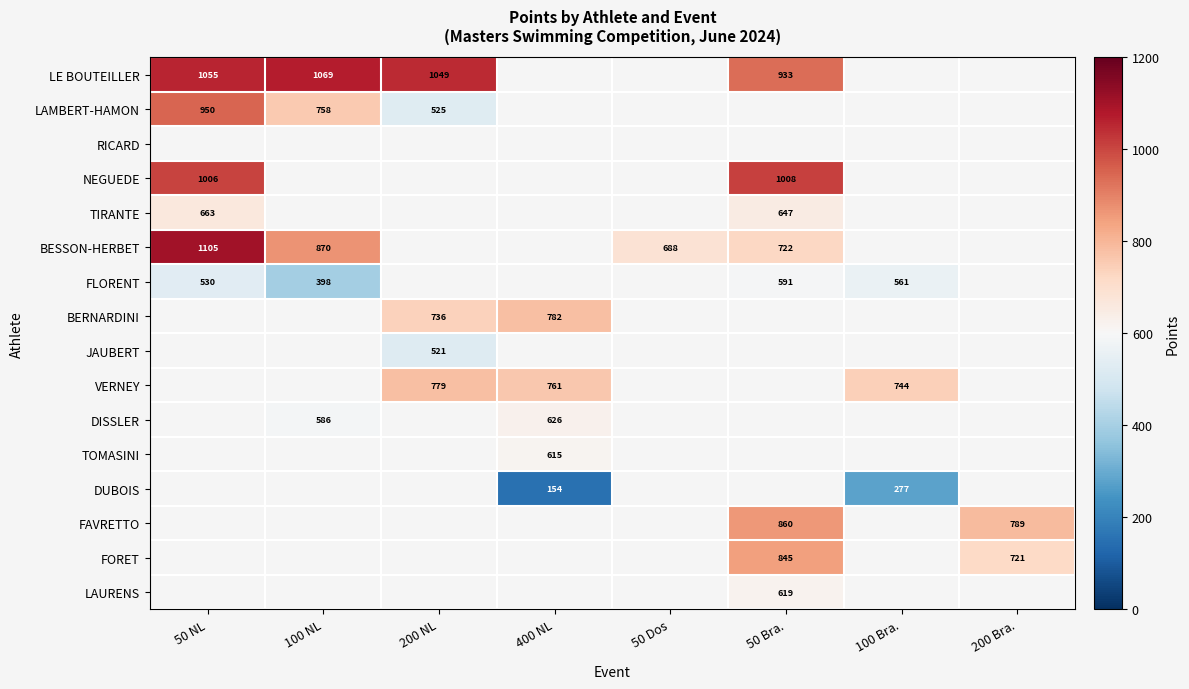

How many distinct data groups are displayed?

16